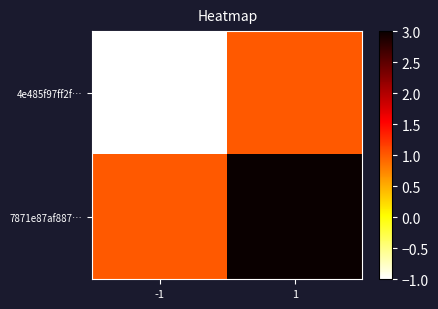

Which has a higher value, -1 or 1?

1